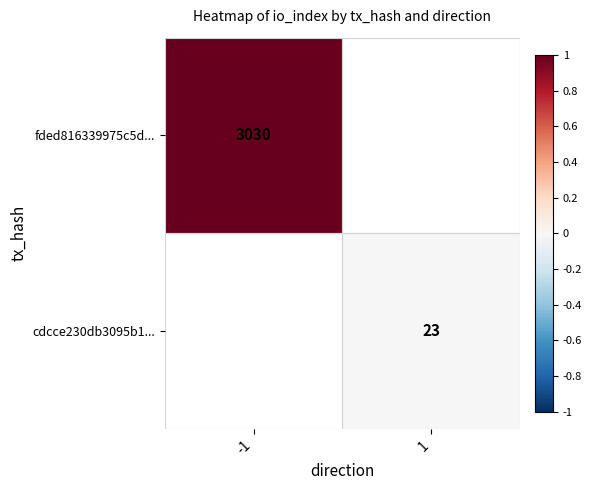

The fded816339975c5d... series shows 940 at -1. True or false?

False